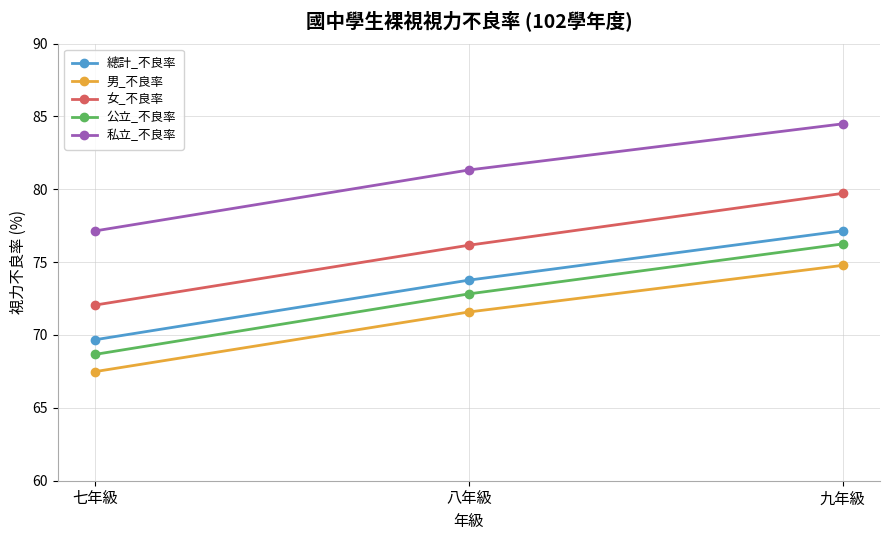

Is it true that 總計_不良率 equals 69.7 at 七年級?

True